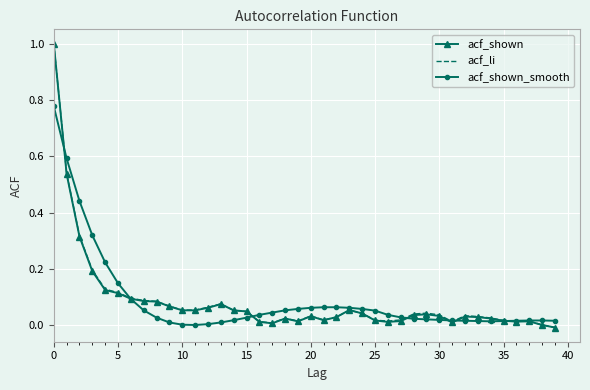

What is the maximum value for acf_li?

1.0